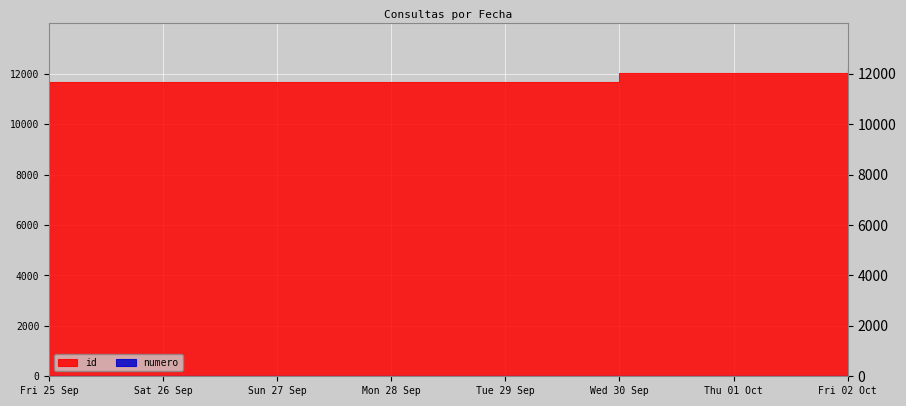

The id series shows 7605 at 2020-09-30. True or false?

False